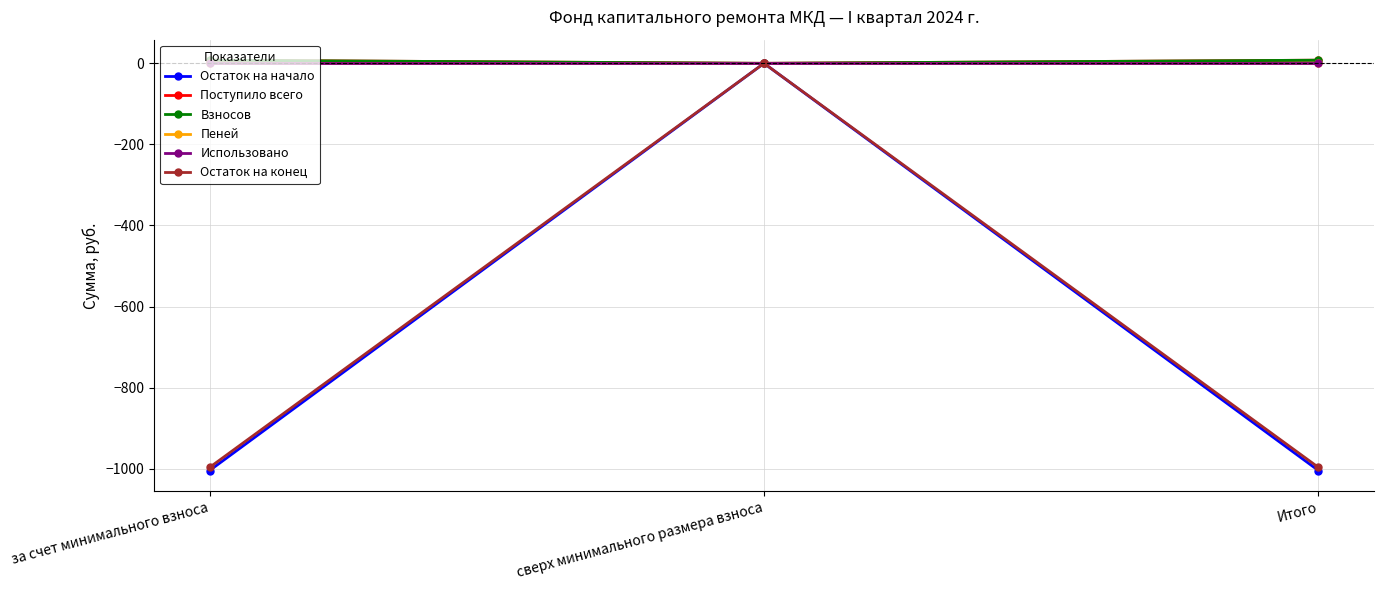

Is this an area chart (filled region under the line)?

No